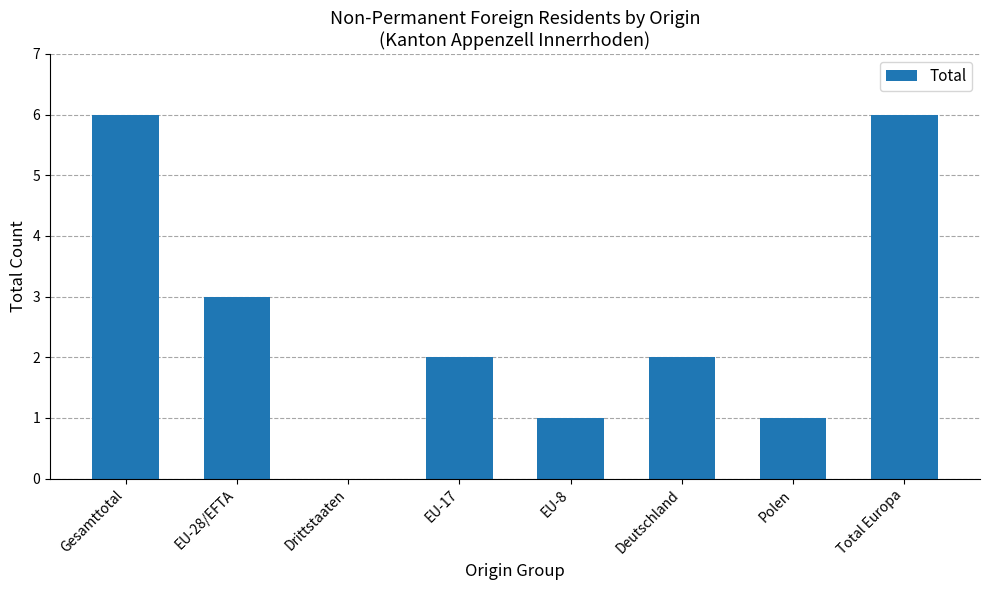

How many positive values are there?

7